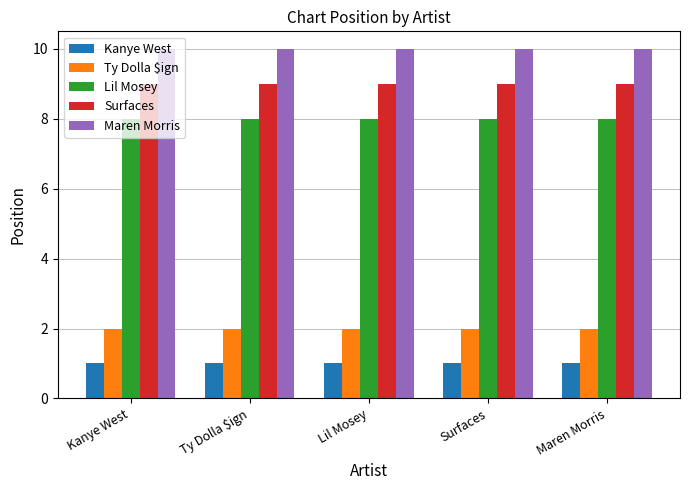

At Lil Mosey, list the series in order from largest to smallest.

Maren Morris, Surfaces, Lil Mosey, Ty Dolla $ign, Kanye West